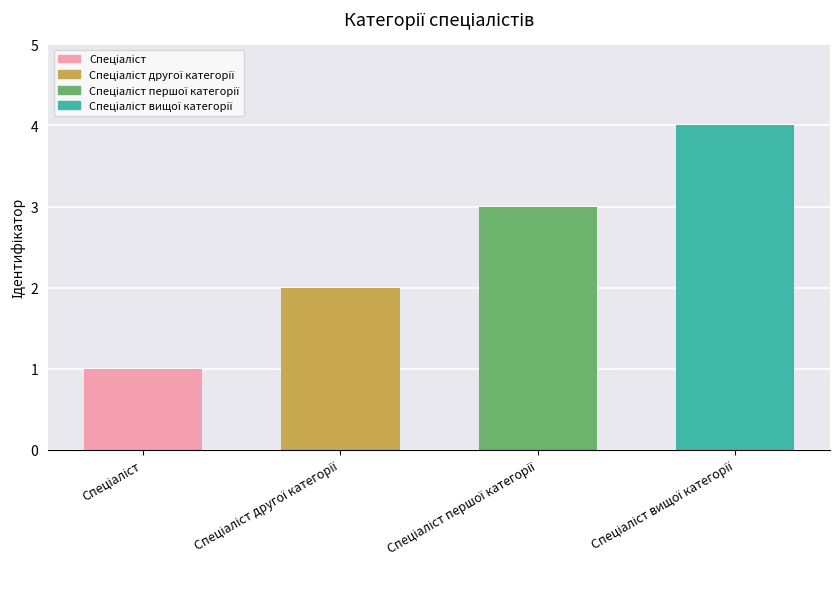

How many data points are less than 3?

2